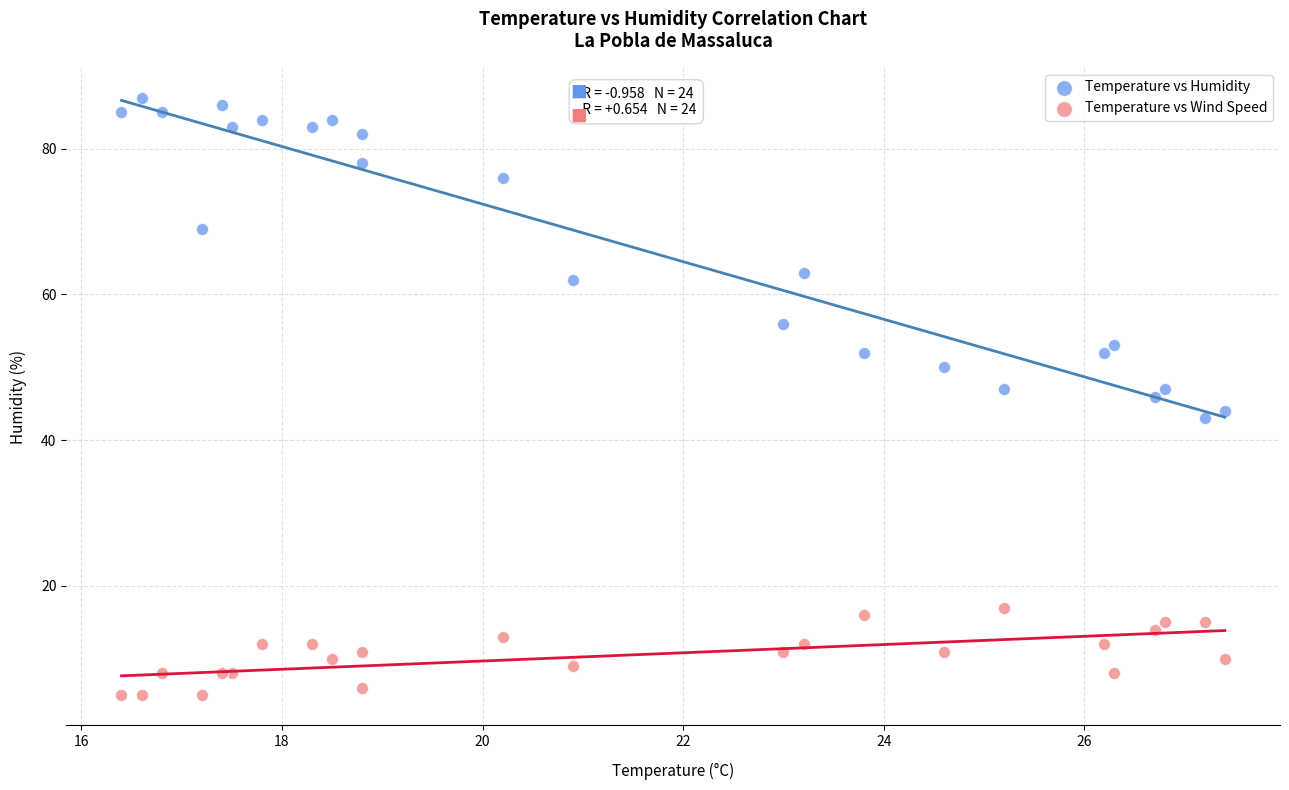

In the Temperature vs Humidity series, what Y value is closest to 65?

63